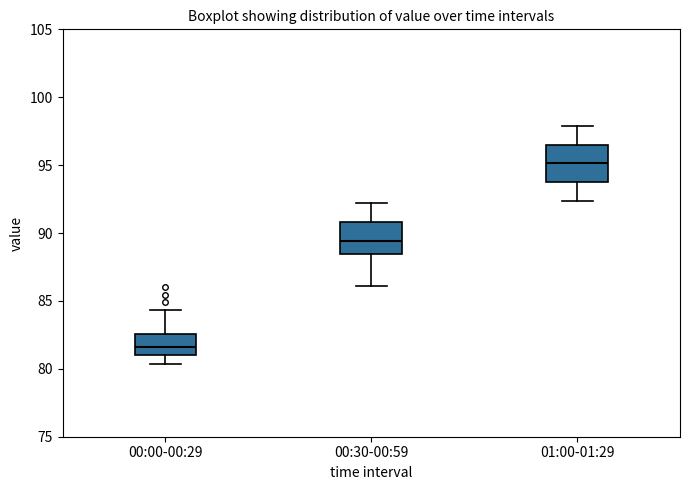

Which box has the highest median line?

01:00-01:29